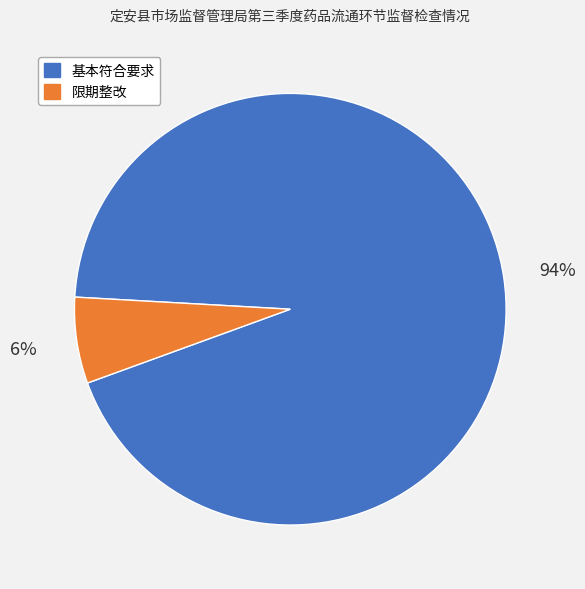

Do 限期整改 and 基本符合要求 together represent more than half of the pie?

Yes